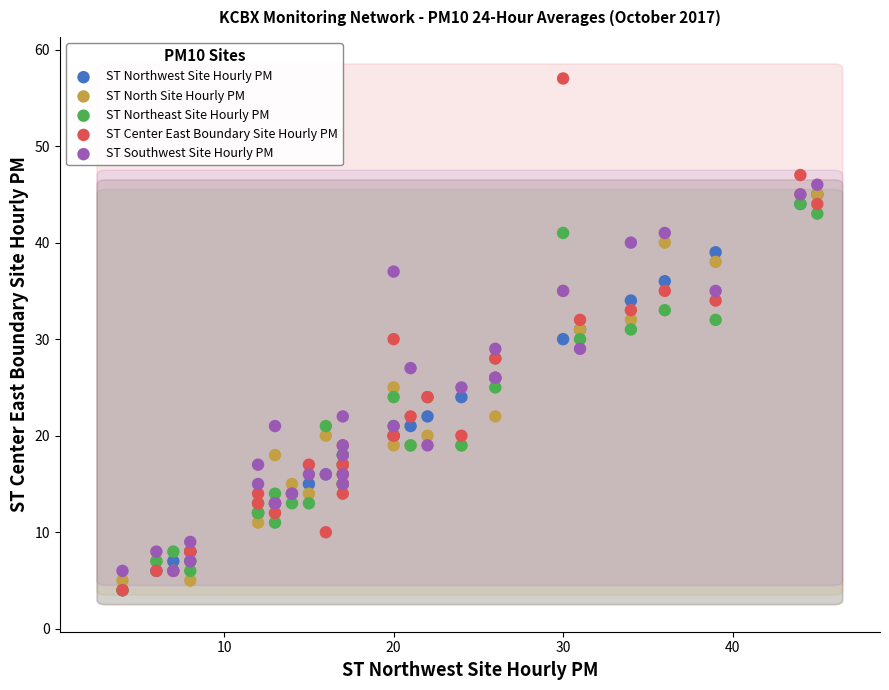

What are all the series names shown in the legend?

ST Northwest Site Hourly PM, ST North Site Hourly PM, ST Northeast Site Hourly PM, ST Center East Boundary Site Hourly PM, ST Southwest Site Hourly PM